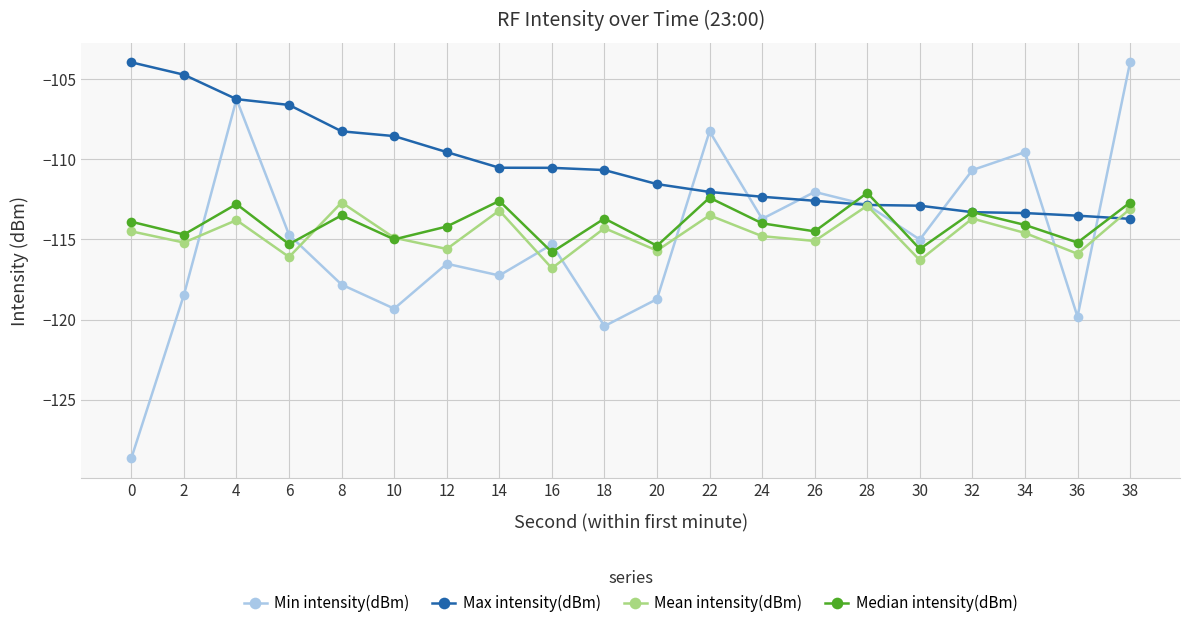

What is the value of the Min intensity(dBm) point at the 5th from the left?

-117.8